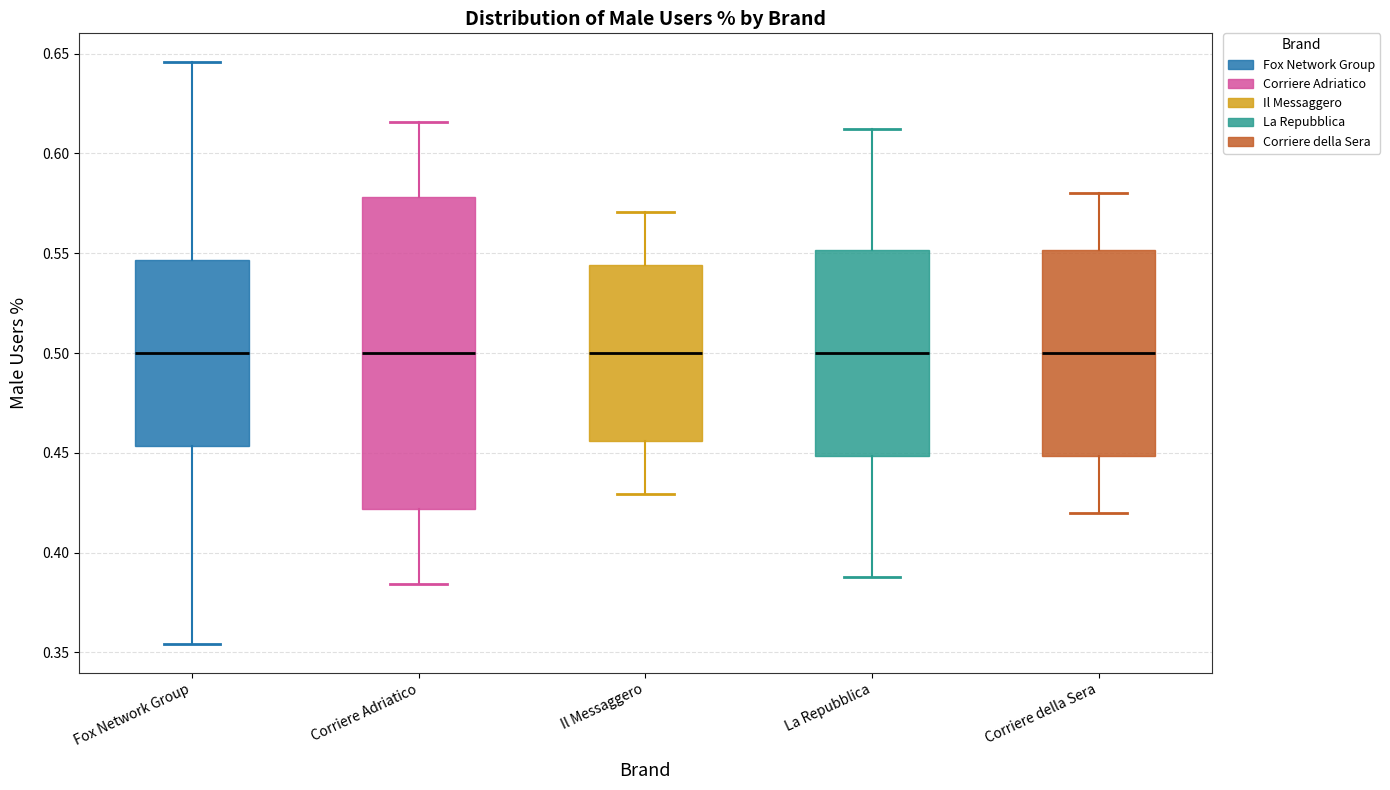

Where is the upper edge of the box for Fox Network Group on the y-axis? The values are not printed on the chart, so give them approximately, as read against the axis.

0.545